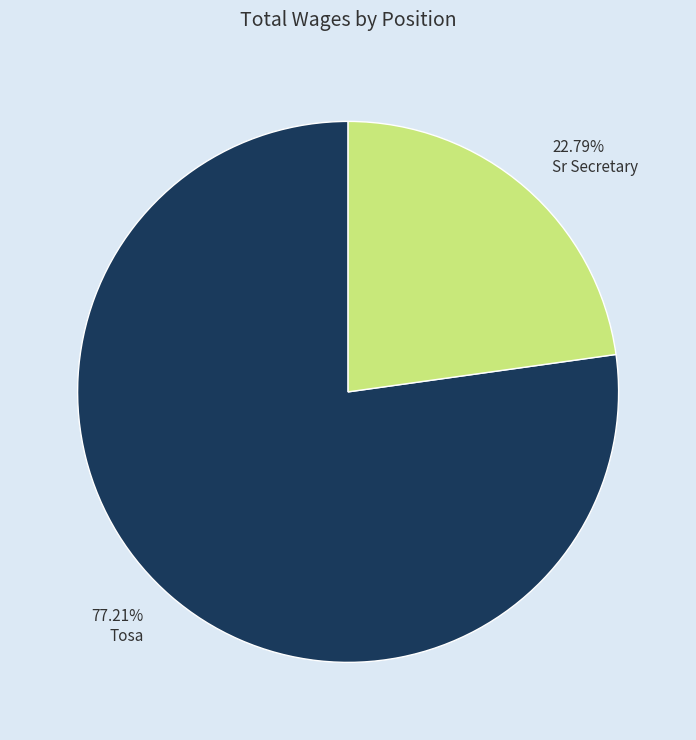

What percentage is NOT represented by Tosa?

22.8%